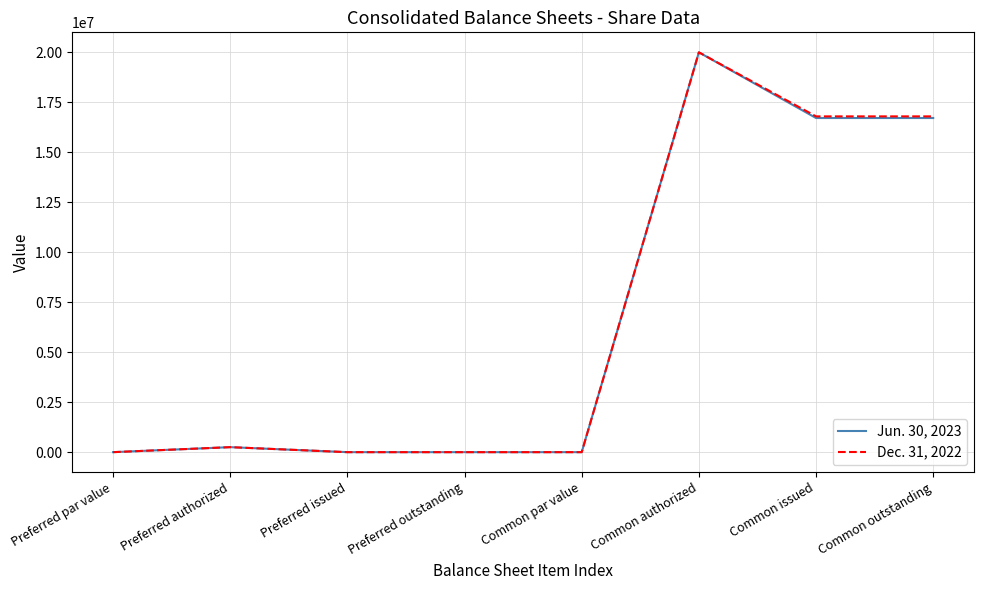

Rank the series by their average value, from highest to lowest.

Dec. 31, 2022, Jun. 30, 2023